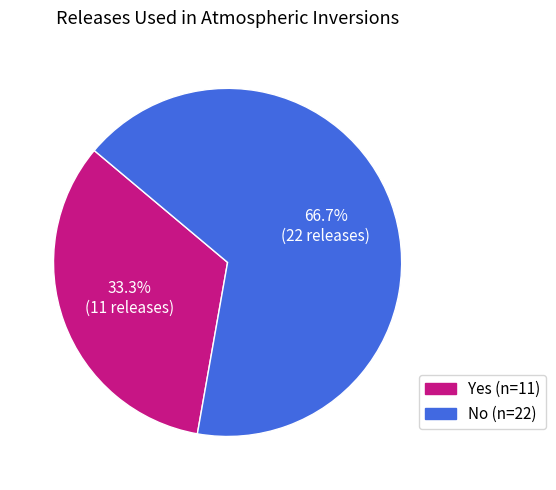

Approximately how many times larger is the value at No compared to Yes?

2.0